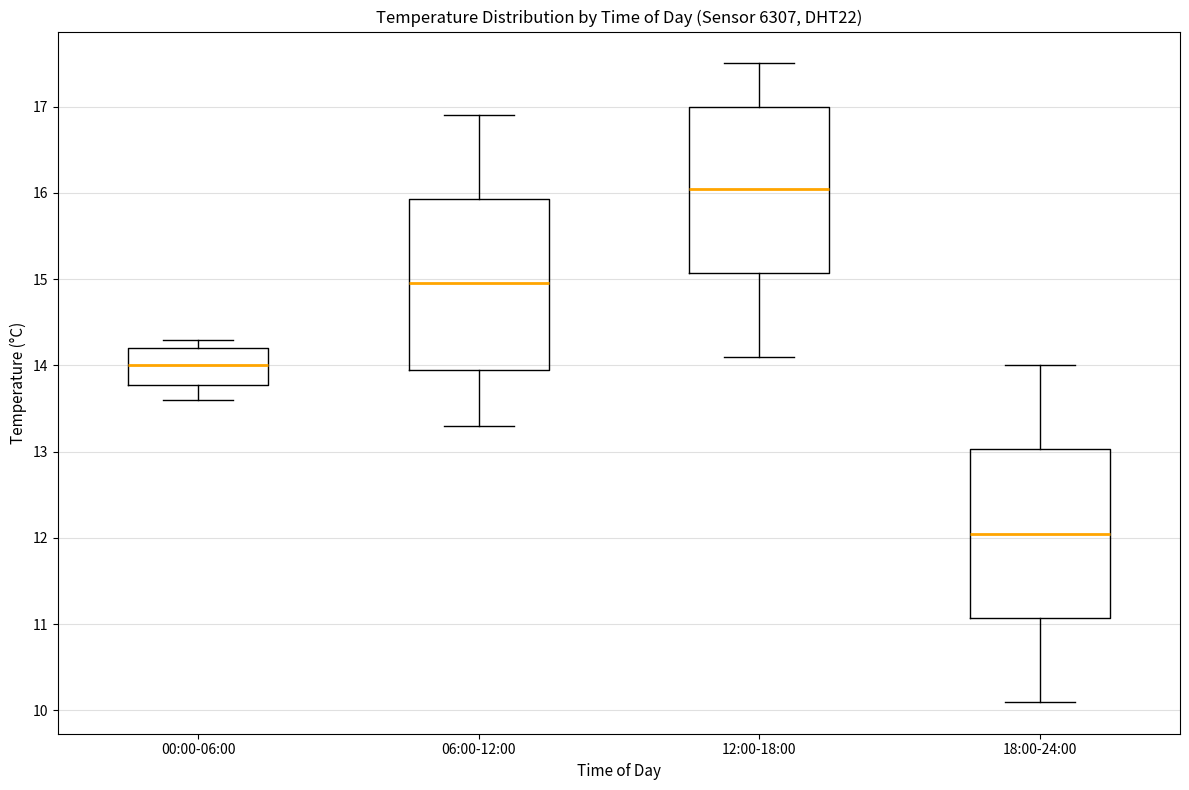

Which box has the lowest median line?

18:00-24:00